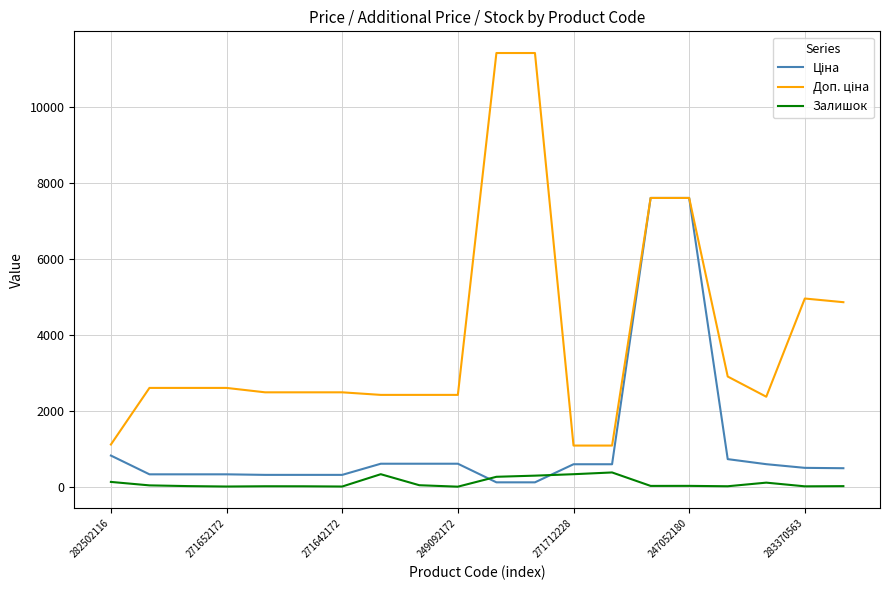

What is the highest value of the Залишок series?

374.0